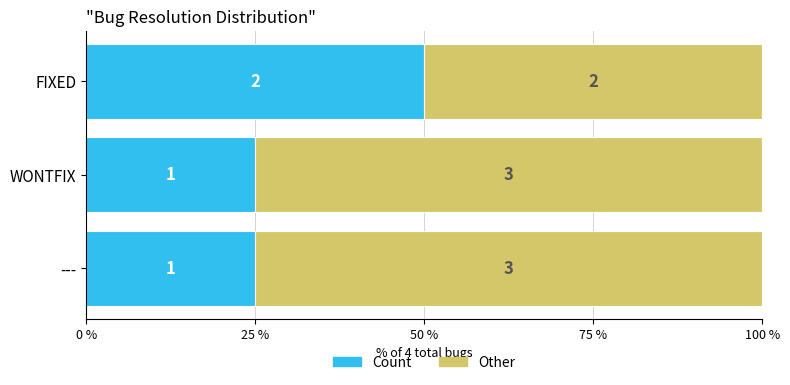

Rank the series by their average value, from lowest to highest.

Count, Other